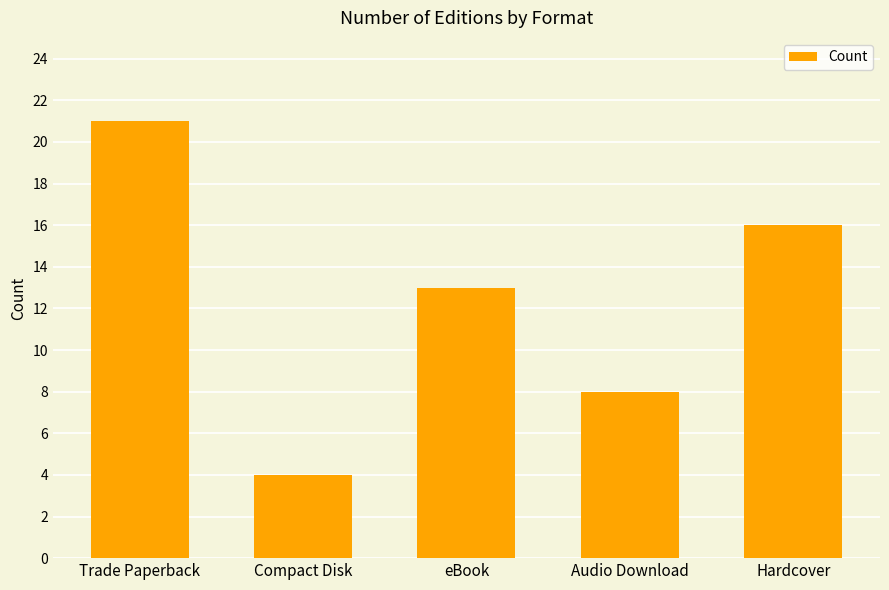

Count the number of data series in this chart.

1